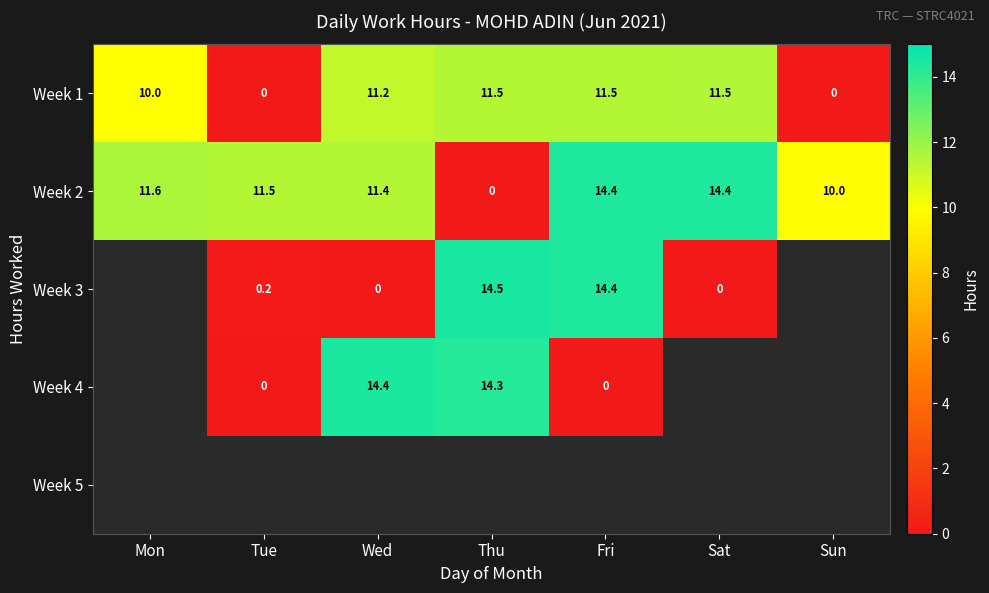

At how many categories does at least one series exceed 5?

7